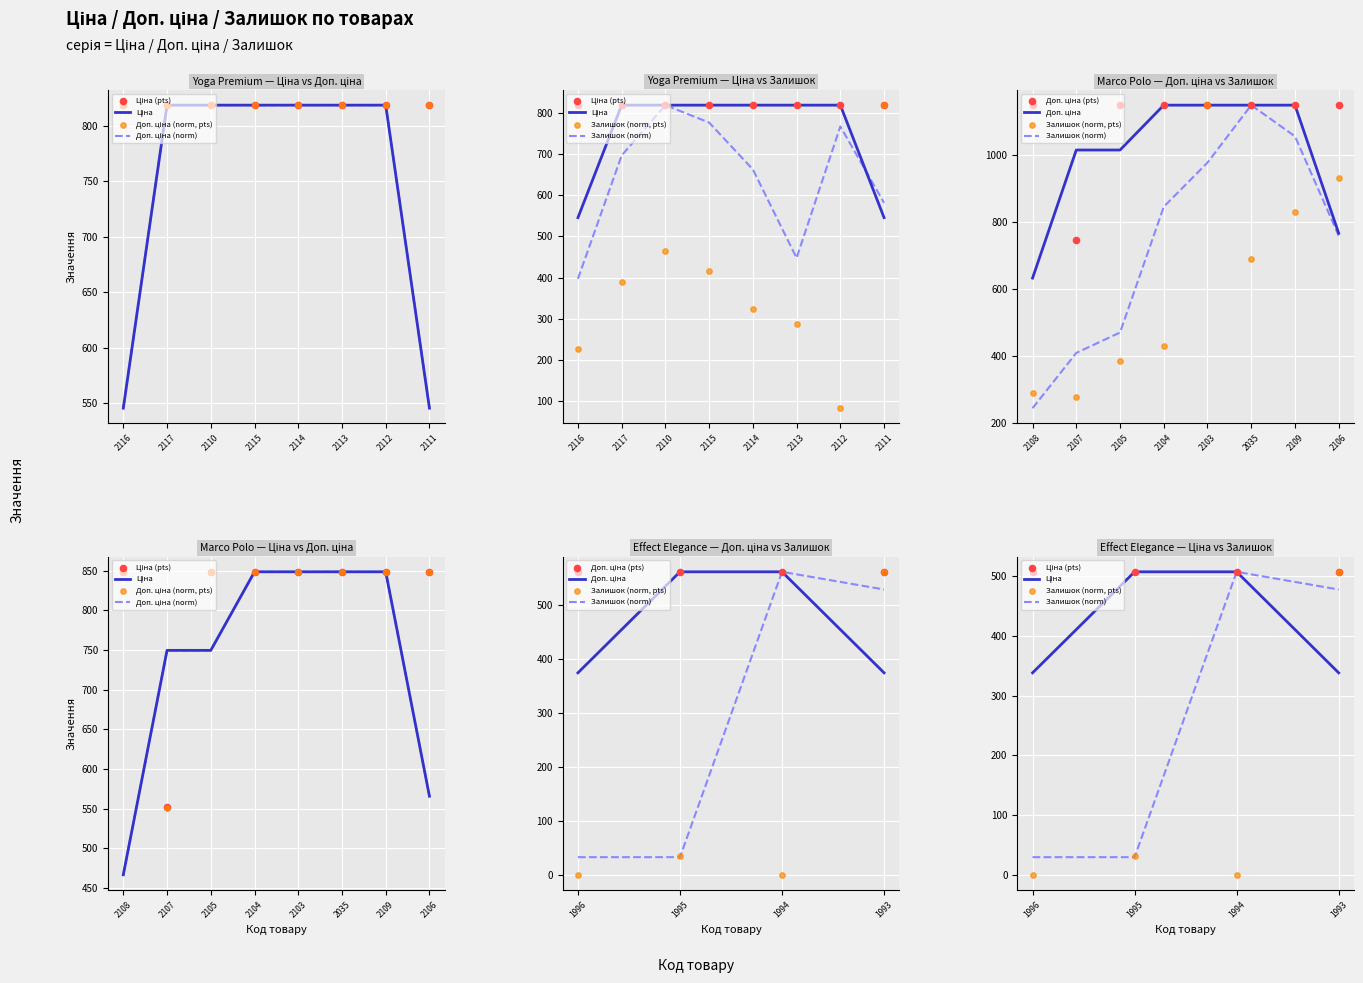

At how many categories does at least one series exceed 539?

20